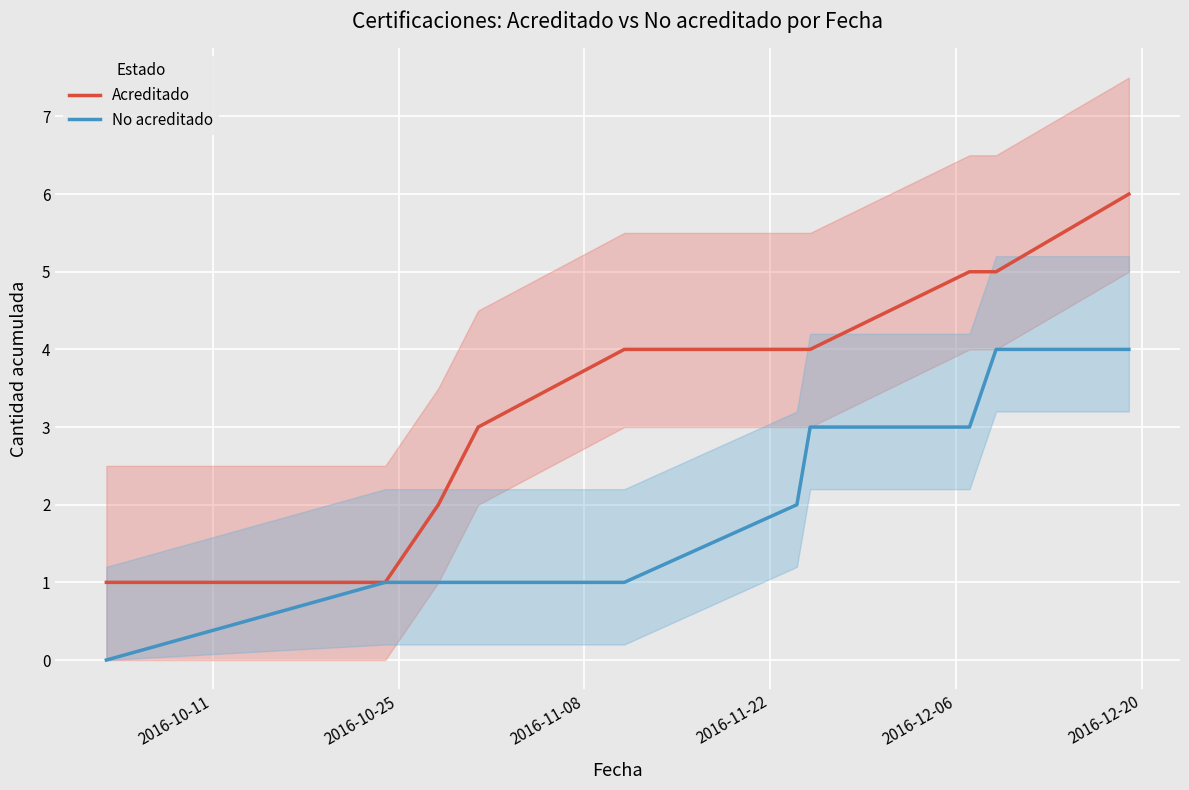

What is the highest value of the No acreditado series?

4